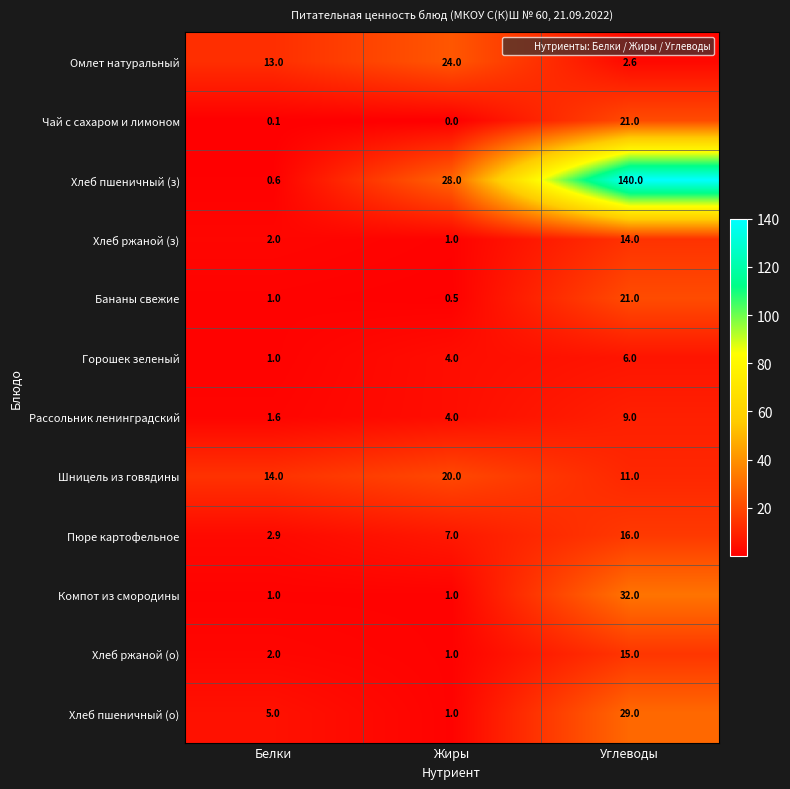

Where is Чай с сахаром и лимоном nearest to the value 10?

Белки